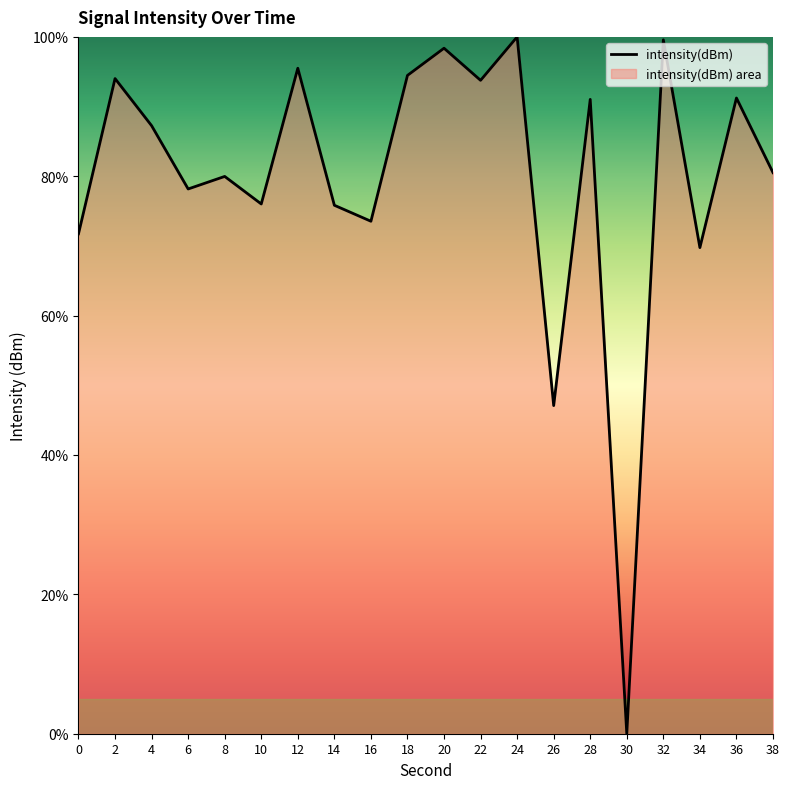

Is it true that the value at 28 is 91.0?

True